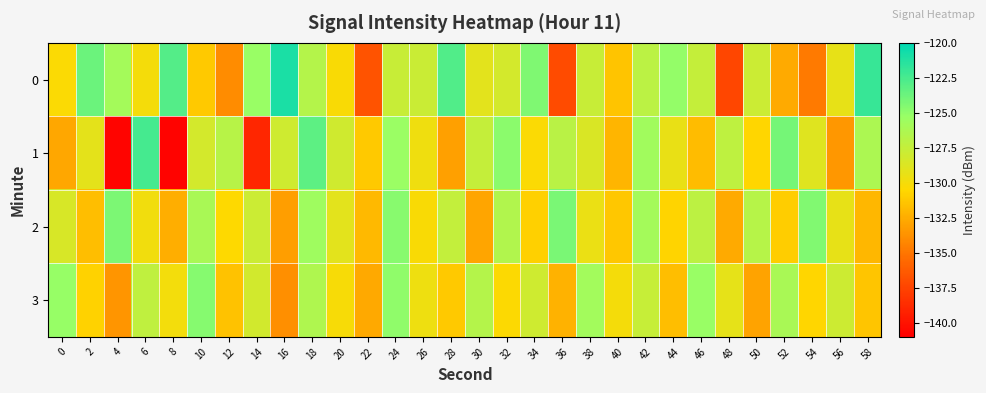

How many distinct data groups are displayed?

4